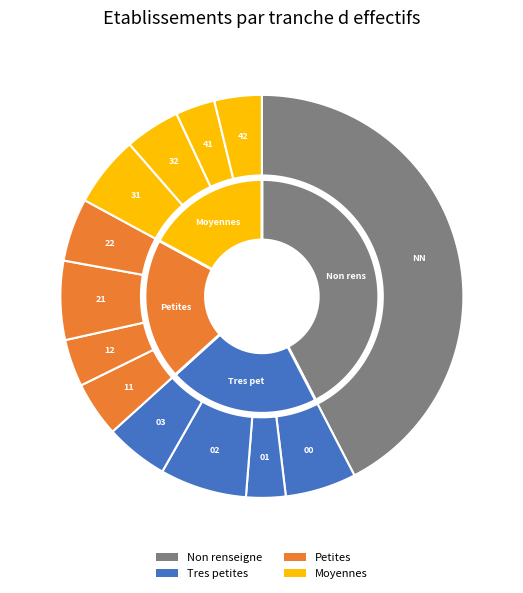

Between 22 and 01, which is larger?

22